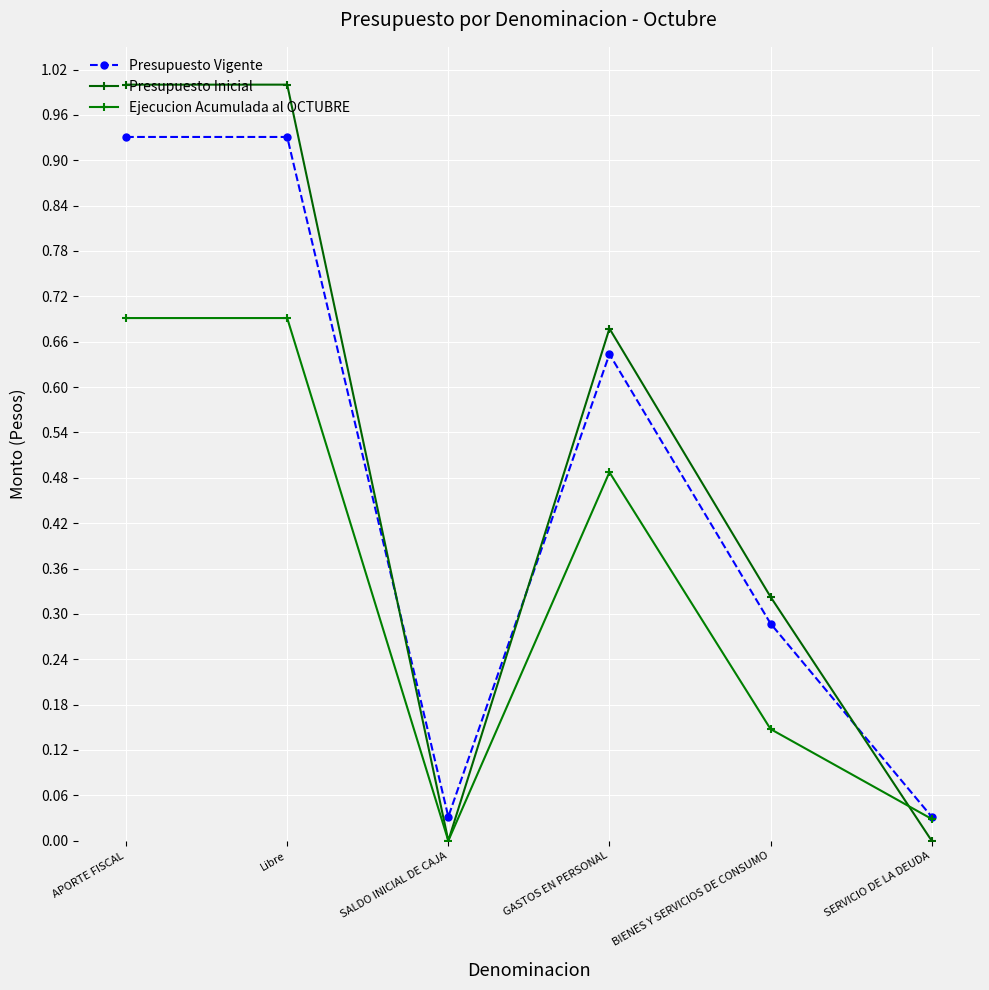

At which label does Ejecucion Acumulada al OCTUBRE reach its minimum?

SALDO INICIAL DE CAJA